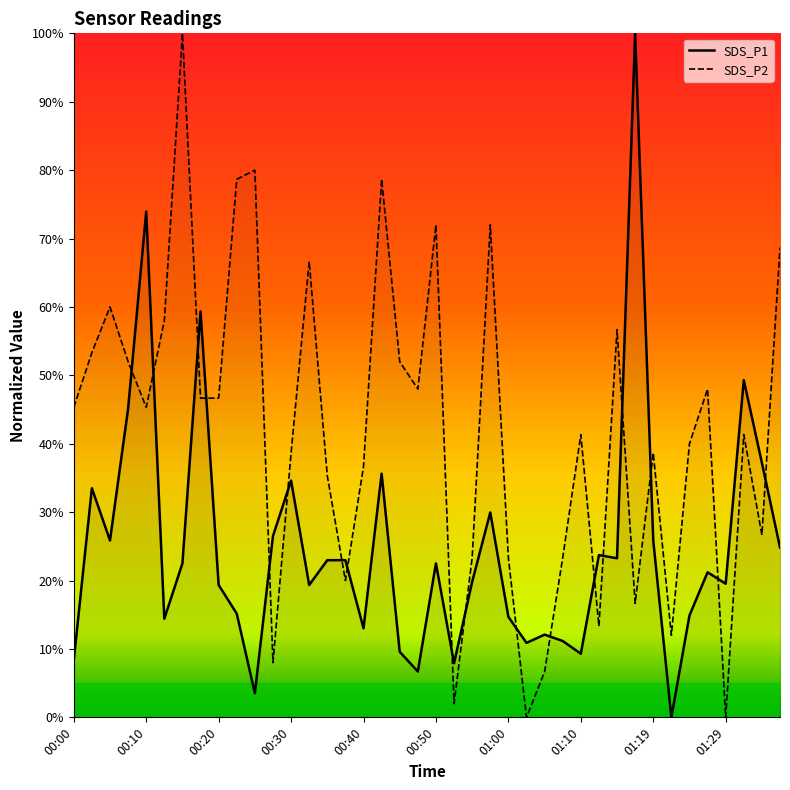

Which series has the largest range (max minus min)?

SDS_P1